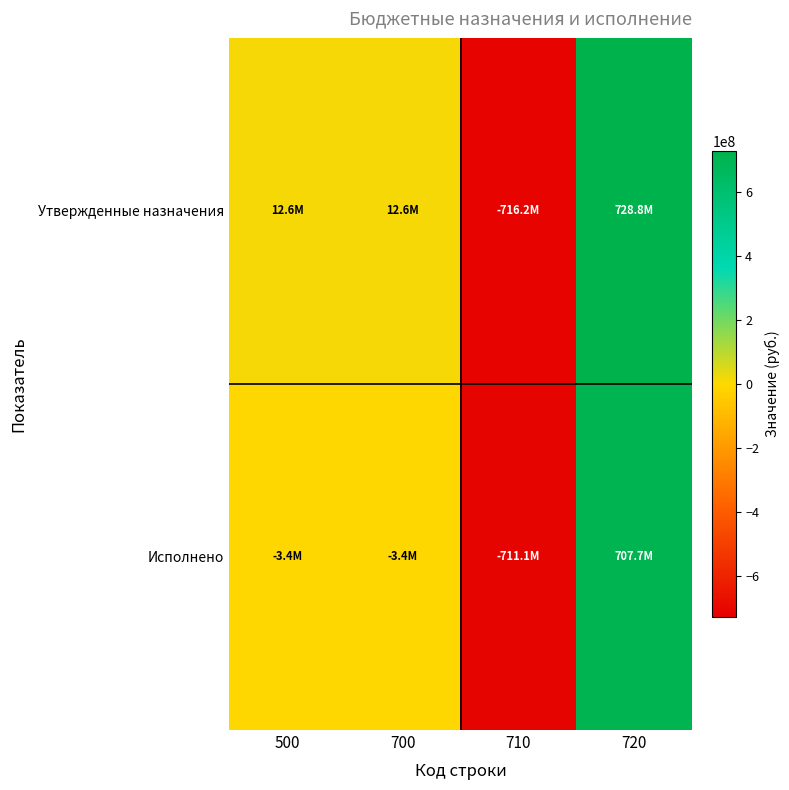

Which series has the largest total across all categories?

Утвержденные назначения